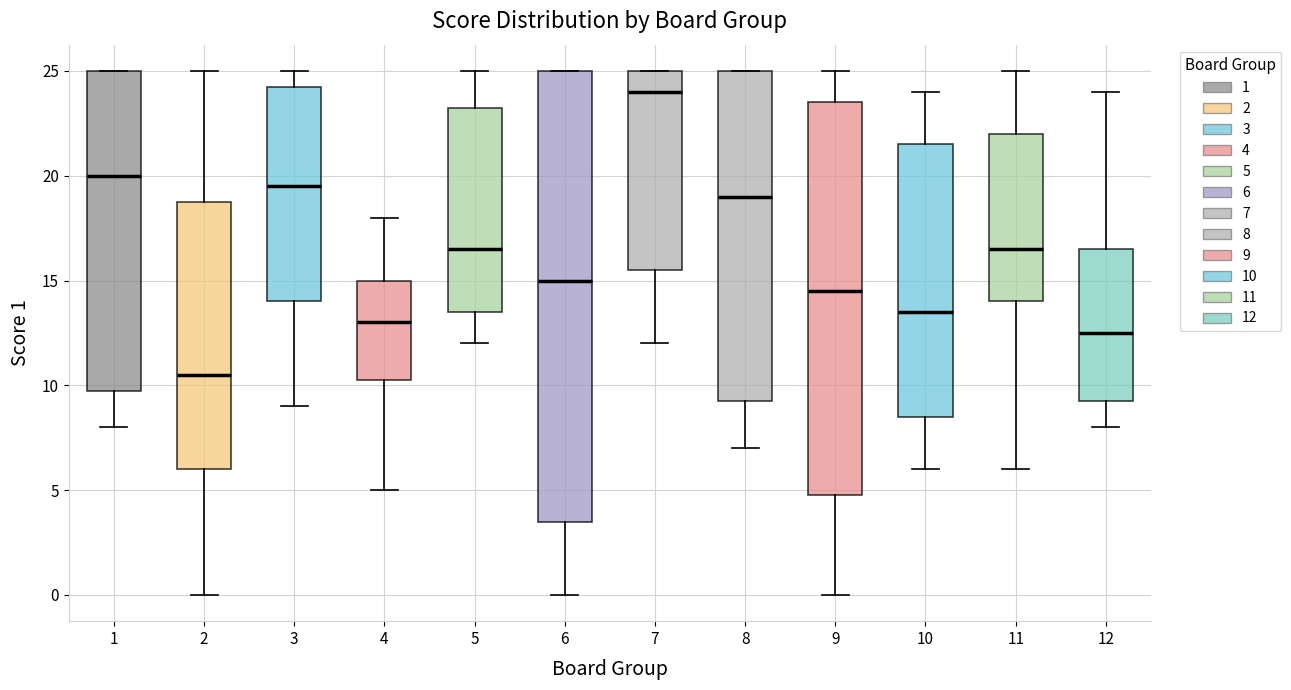

Reading left to right, transcribe this box plot: for each box, give where its median line is, the range the box spans, and where its two whiskers end, as read against the y-axis. The values are not printed on the chart, so give them approximately, as read against the axis.

1: median 20.0, box 10.0 to 25.0, whiskers 8.0 to 25.0
2: median 10.5, box 6.0 to 19.0, whiskers 0.0 to 25.0
3: median 19.5, box 14.0 to 24.5, whiskers 9.0 to 25.0
4: median 13.0, box 10.5 to 15.0, whiskers 5.0 to 18.0
5: median 16.5, box 13.5 to 23.5, whiskers 12.0 to 25.0
6: median 15.0, box 3.5 to 25.0, whiskers 0.0 to 25.0
7: median 24.0, box 15.5 to 25.0, whiskers 12.0 to 25.0
8: median 19.0, box 9.5 to 25.0, whiskers 7.0 to 25.0
9: median 14.5, box 5.0 to 23.5, whiskers 0.0 to 25.0
10: median 13.5, box 8.5 to 21.5, whiskers 6.0 to 24.0
11: median 16.5, box 14.0 to 22.0, whiskers 6.0 to 25.0
12: median 12.5, box 9.5 to 16.5, whiskers 8.0 to 24.0